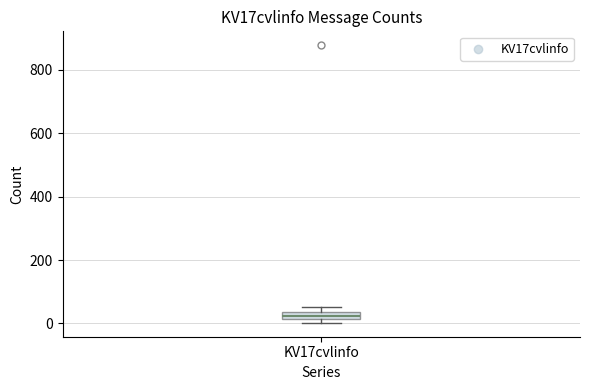

Where is the lower edge of the box for KV17cvlinfo on the y-axis? The values are not printed on the chart, so give them approximately, as read against the axis.

20